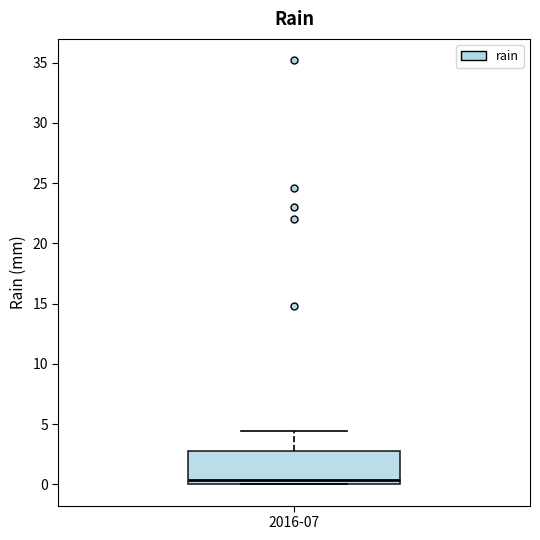

Where is the upper edge of the box for 2016-07 on the y-axis? The values are not printed on the chart, so give them approximately, as read against the axis.

3.0